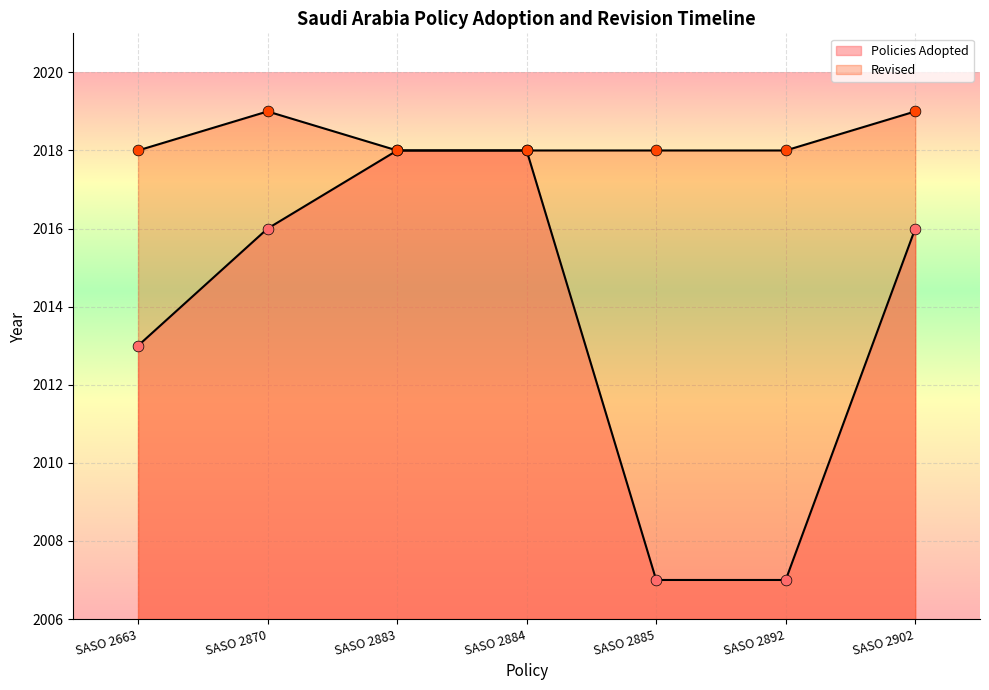

What is the total value across all series at SASO 2902?

4035